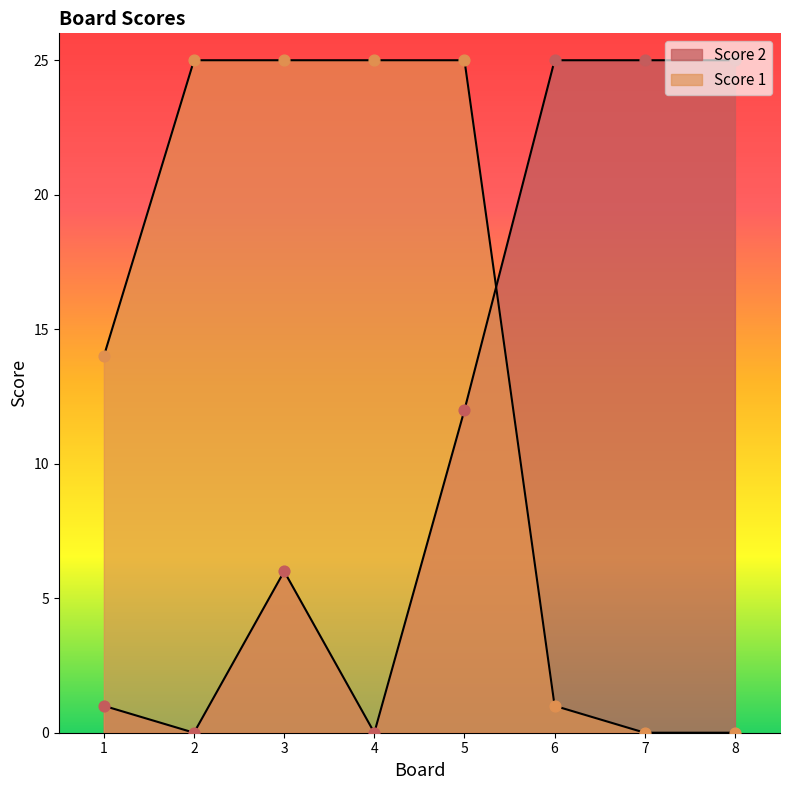

At how many categories does at least one series exceed 14?

7